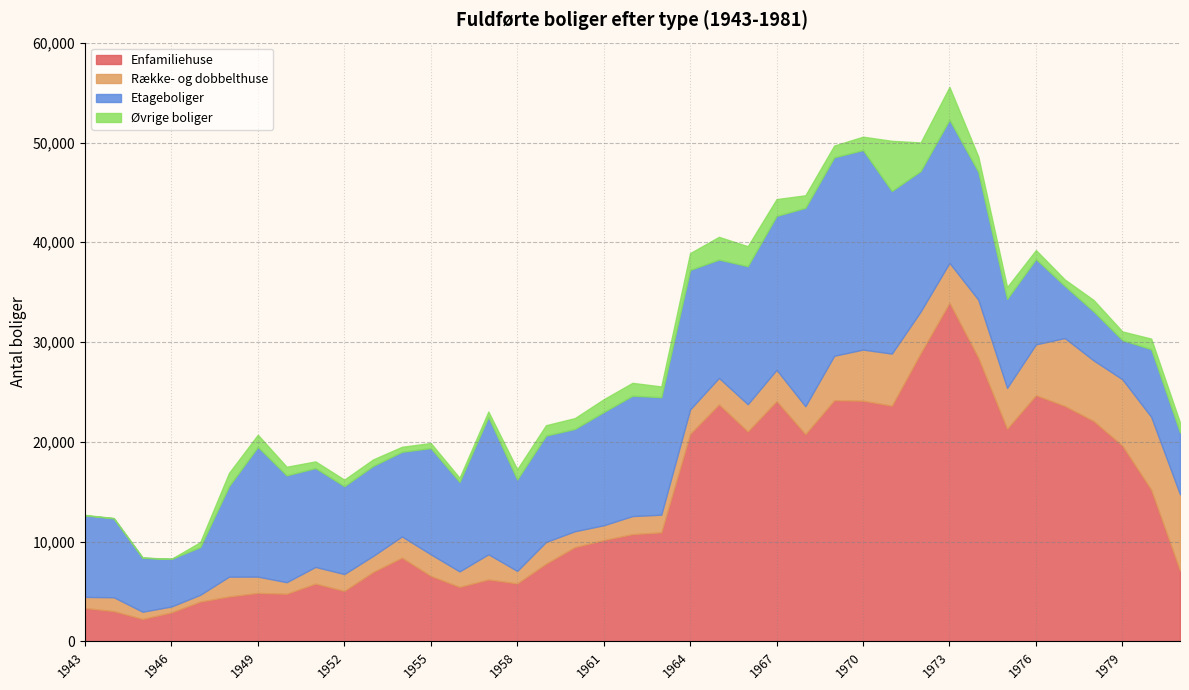

Which has a higher value, 1977 or 1969?

1969